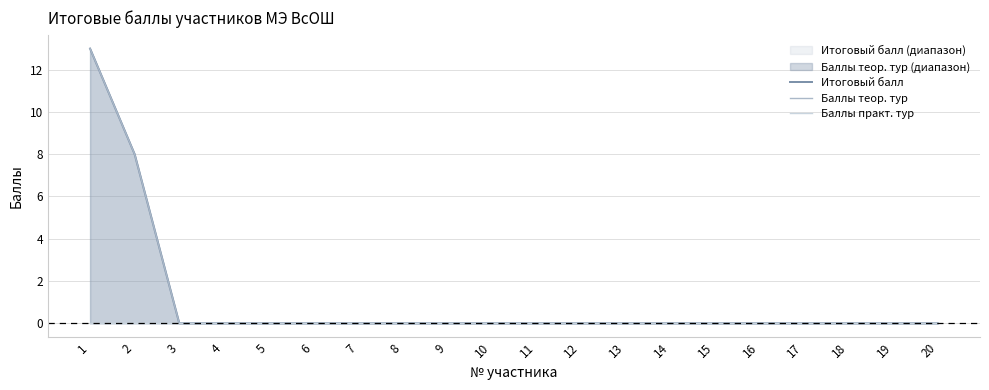

How many positive values does the Баллы теор. тур series have?

2